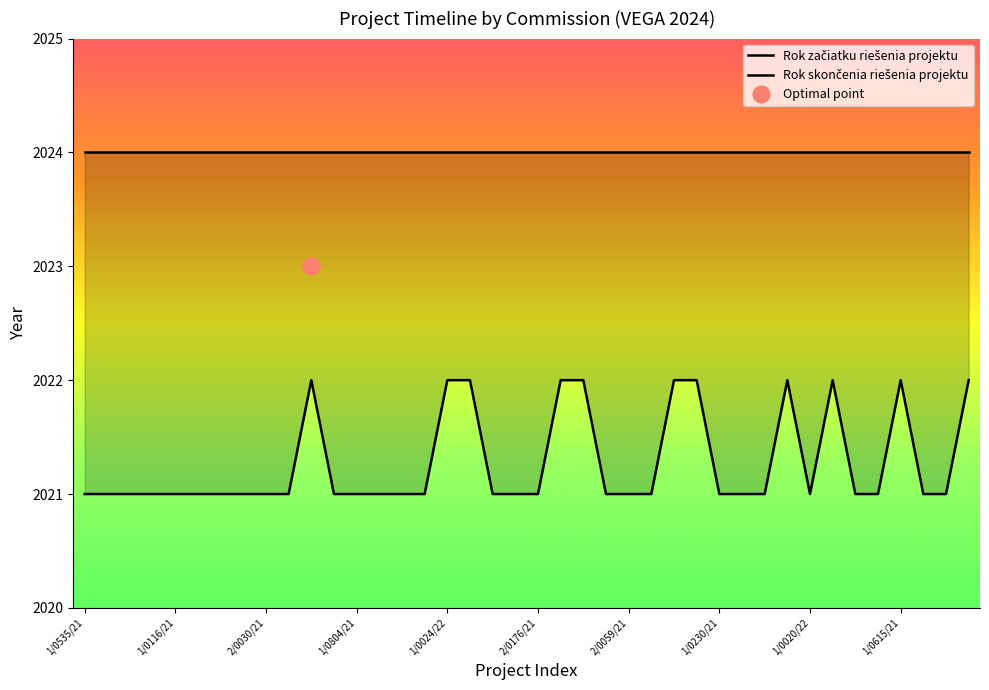

What is the difference between the maximum and minimum values in the Rok začiatku riešenia projektu series?

1